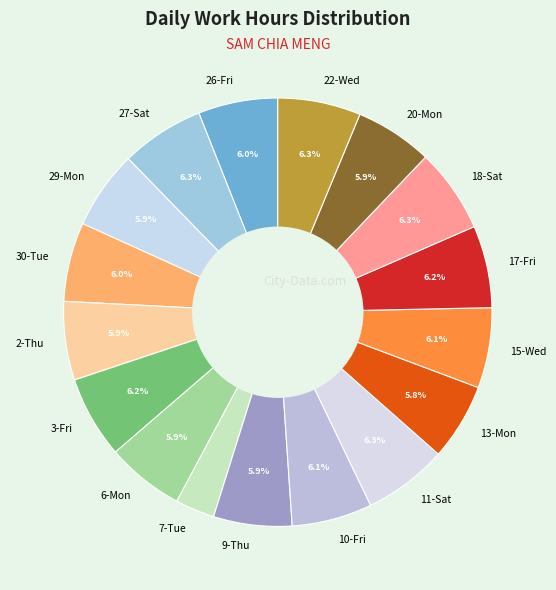

What percentage do 17-Fri and 11-Sat together represent?

12.5%